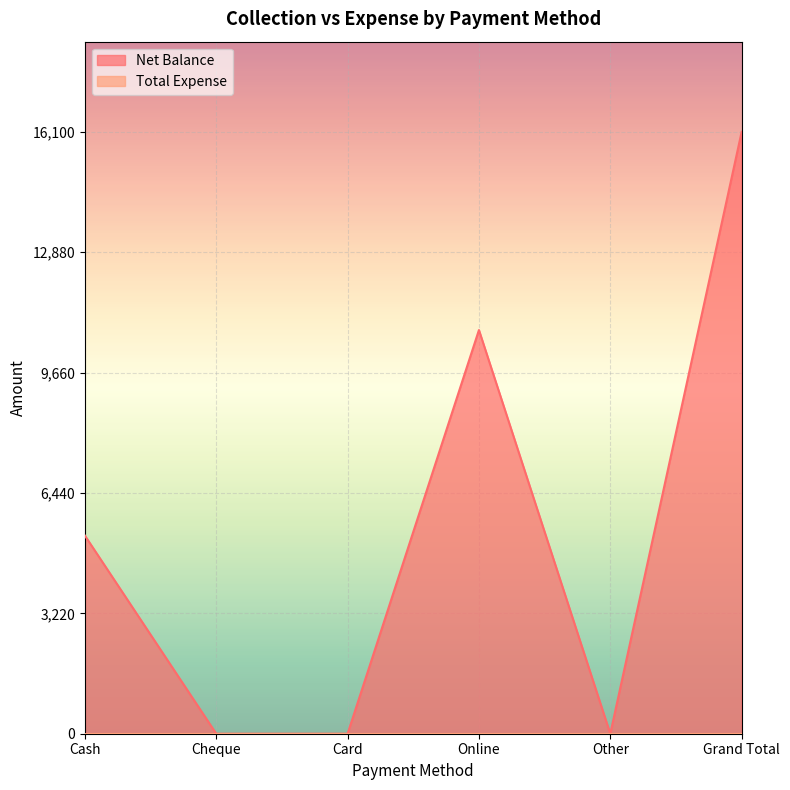

Reading right to left, extract all data points from this chart.

Grand Total=16100	Other=0	Online=10800	Card=0	Cheque=0	Cash=5300